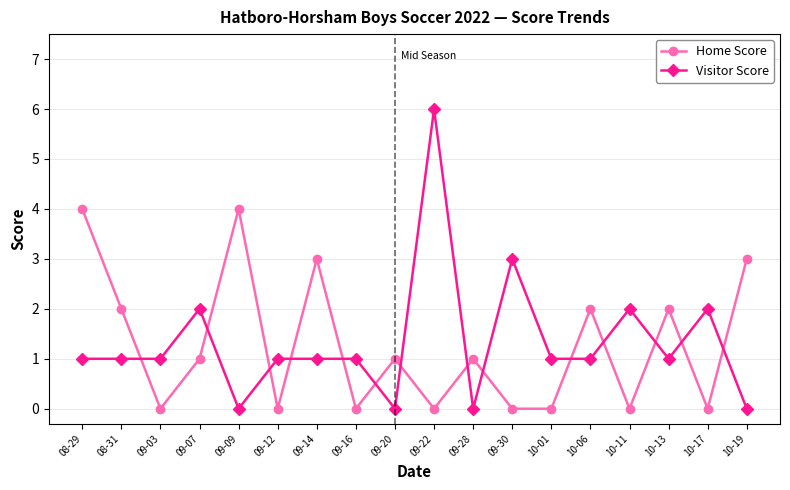

What are all the series names shown in the legend?

Home Score, Visitor Score